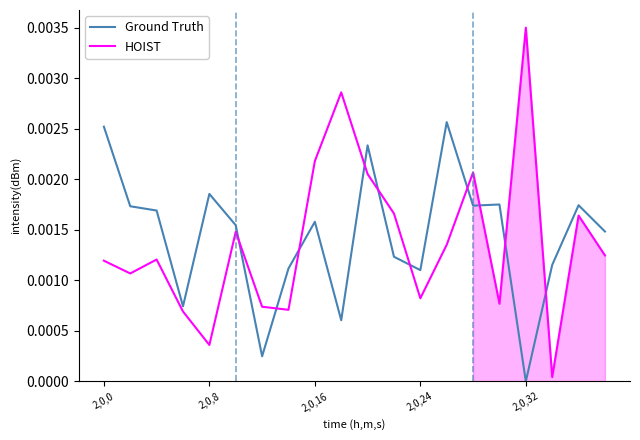

At how many categories does at least one series exceed 0?

20